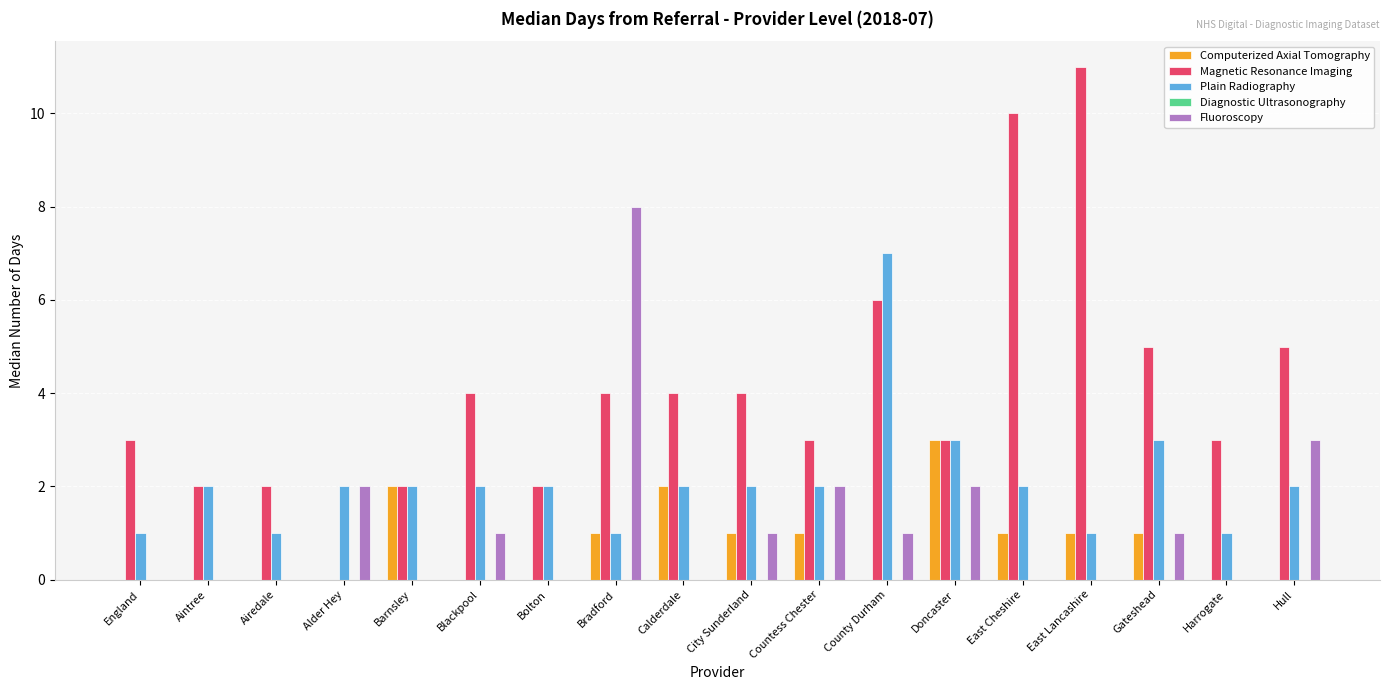

What is the approximate value of Magnetic Resonance Imaging at Doncaster?

3